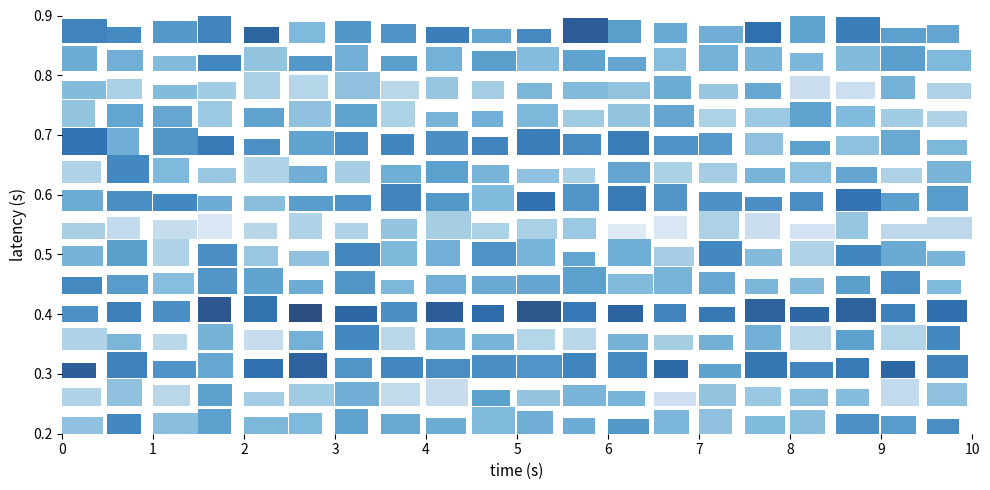

The value of обл. Варна at 6 is 4. True or false?

False